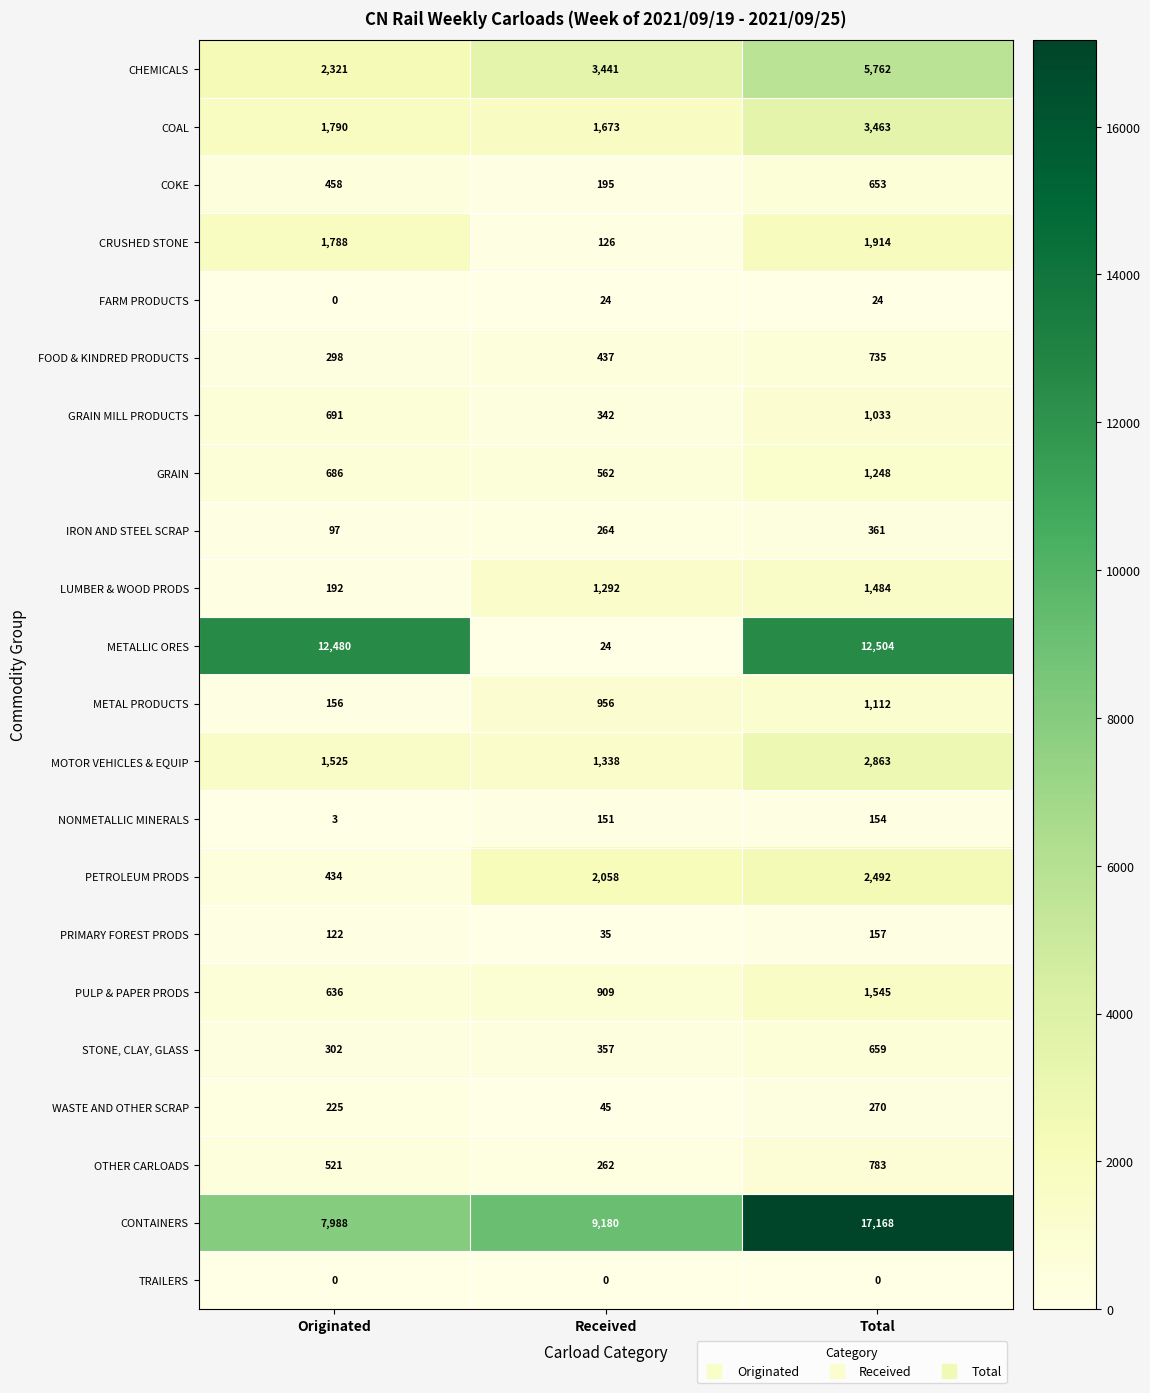

How many data points does each series have?

3